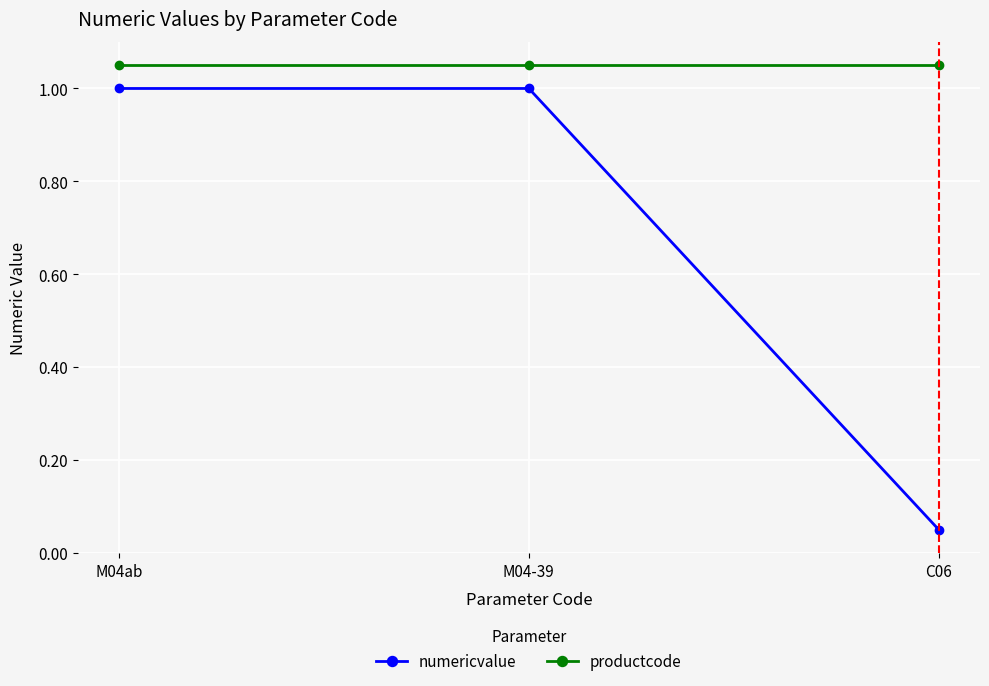

True or false: numericvalue has a value of 1.0 at M04-39.

True